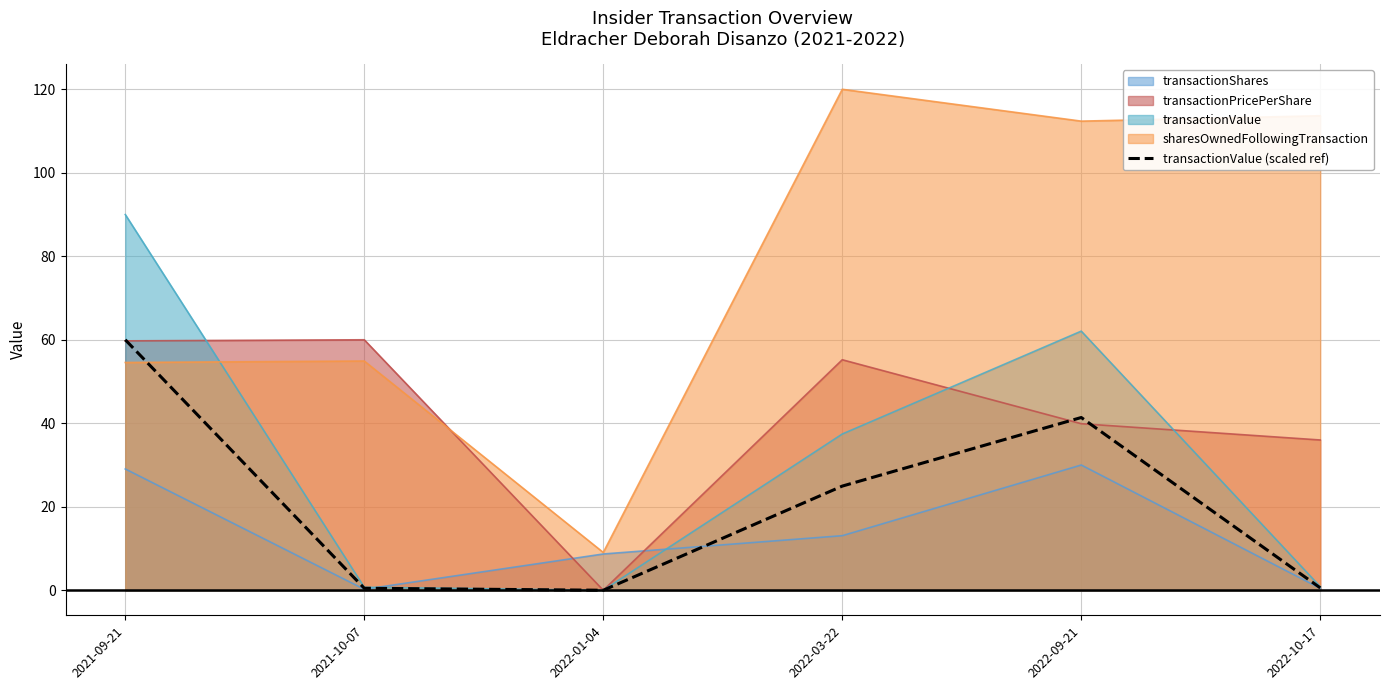

At which label is transactionShares closest to 15?

2022-03-22